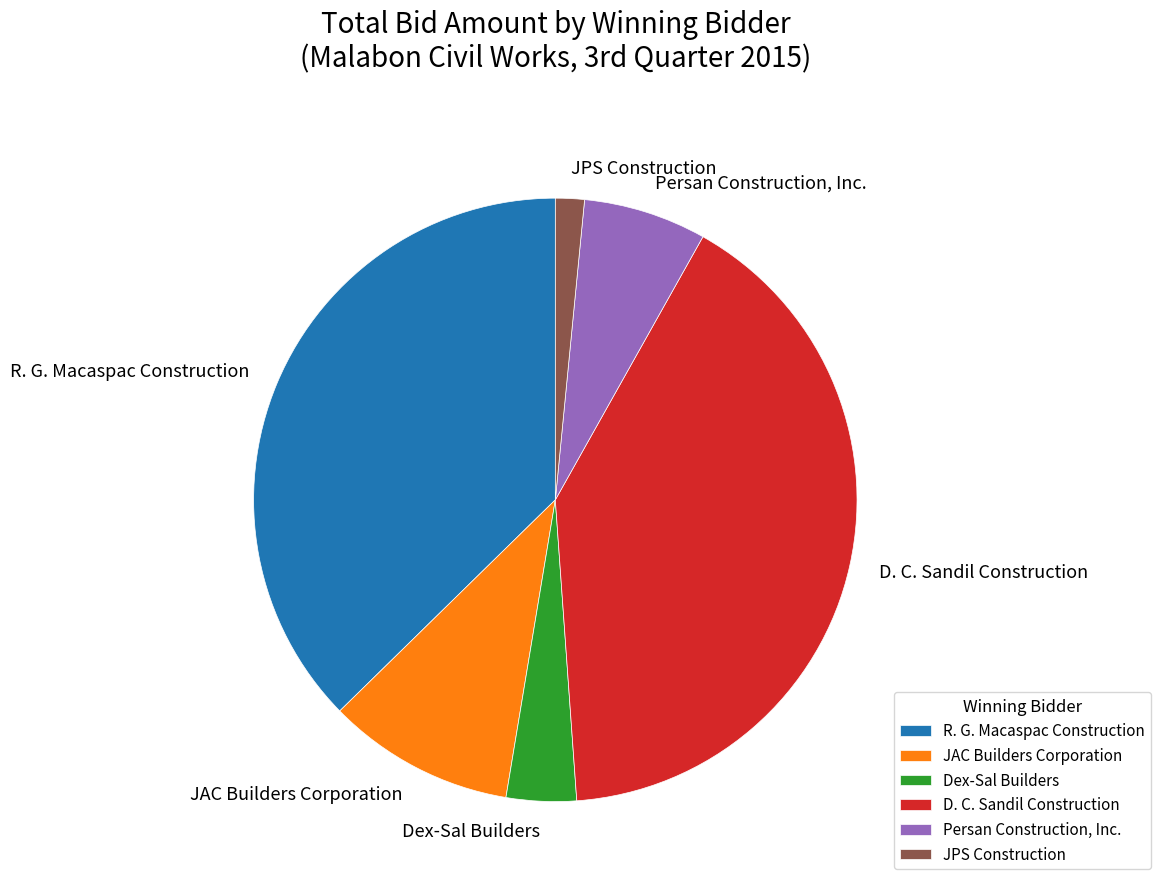

Is it true that D. C. Sandil Construction is 11% of the pie?

False